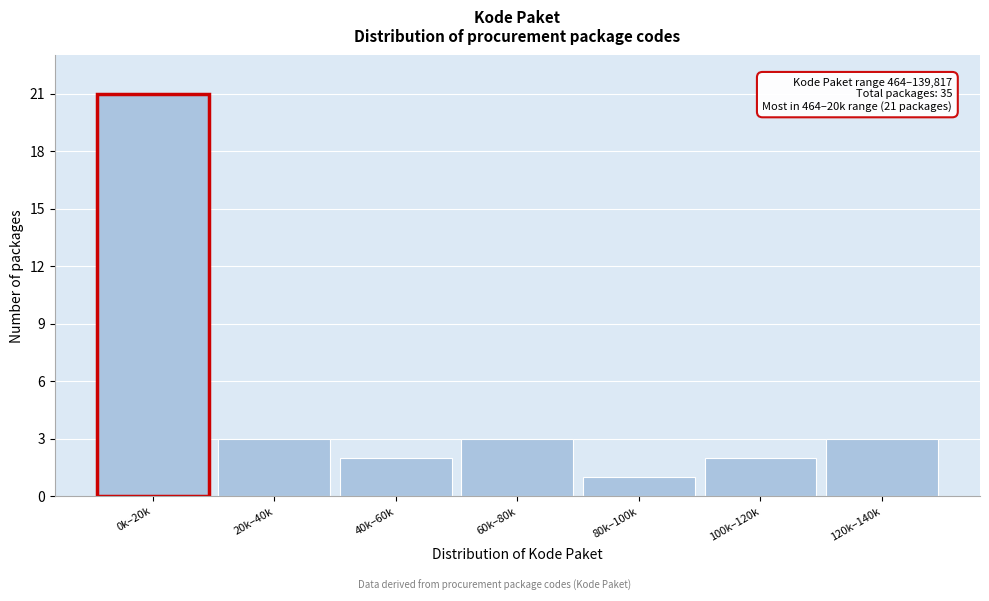

Reading left to right, what are all the values shown in this chart?

21	3	2	3	1	2	3